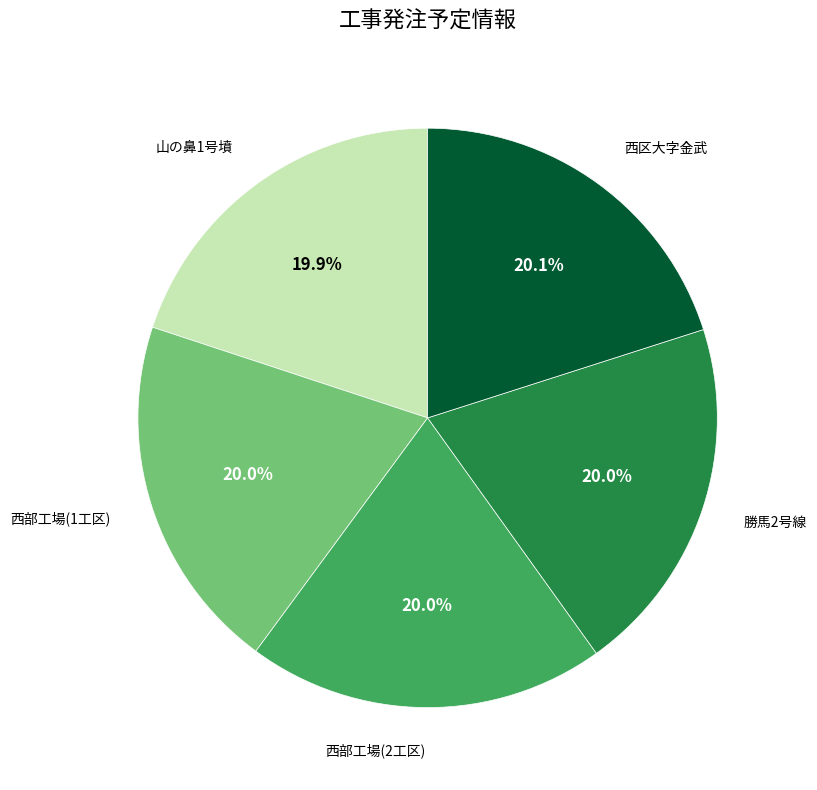

How many segments does this pie chart have?

5